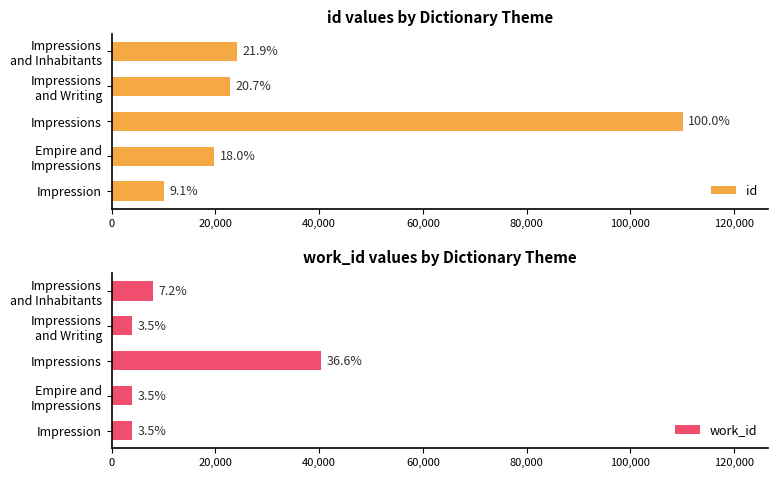

List the series in order of their peak value, lowest first.

work_id, id